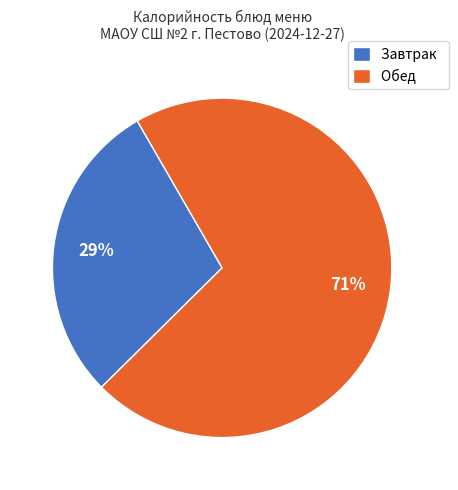

True or false: Завтрак accounts for 29% of the total.

True